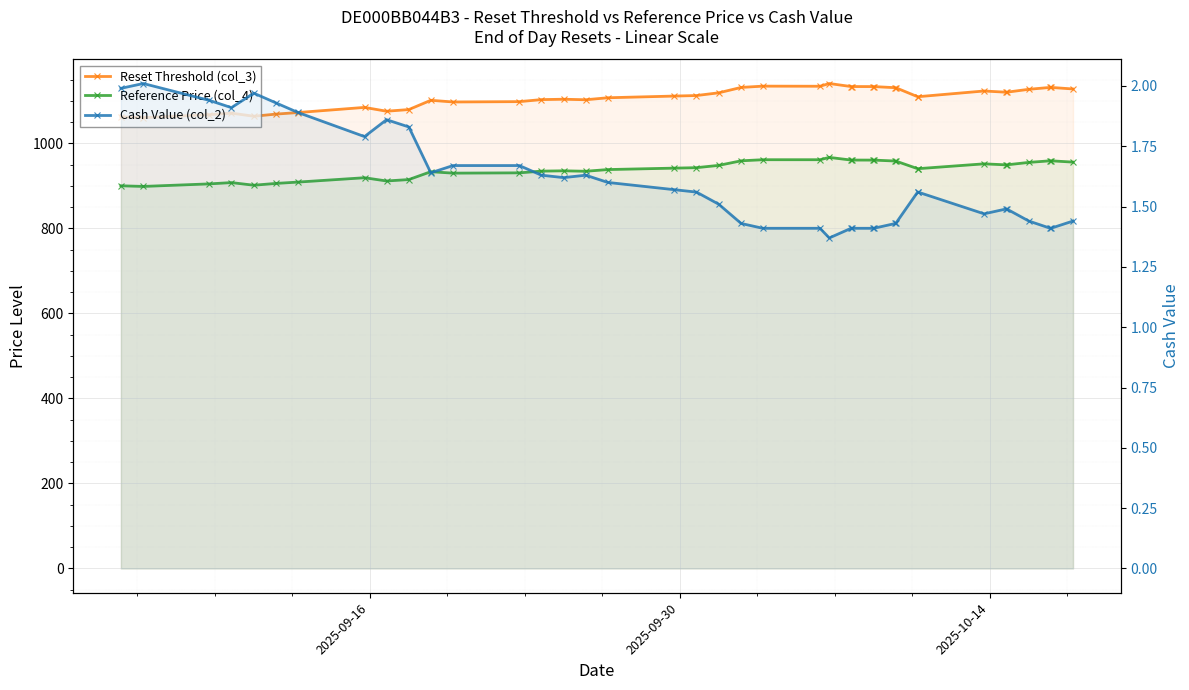

What is the difference between the maximum and minimum values in the Reference Price (col_4) series?

68.3